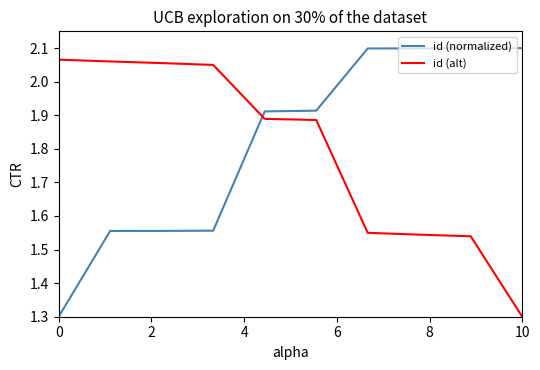

Which series ends up on top after the final intersection of id (alt) and id (normalized)?

id (normalized)